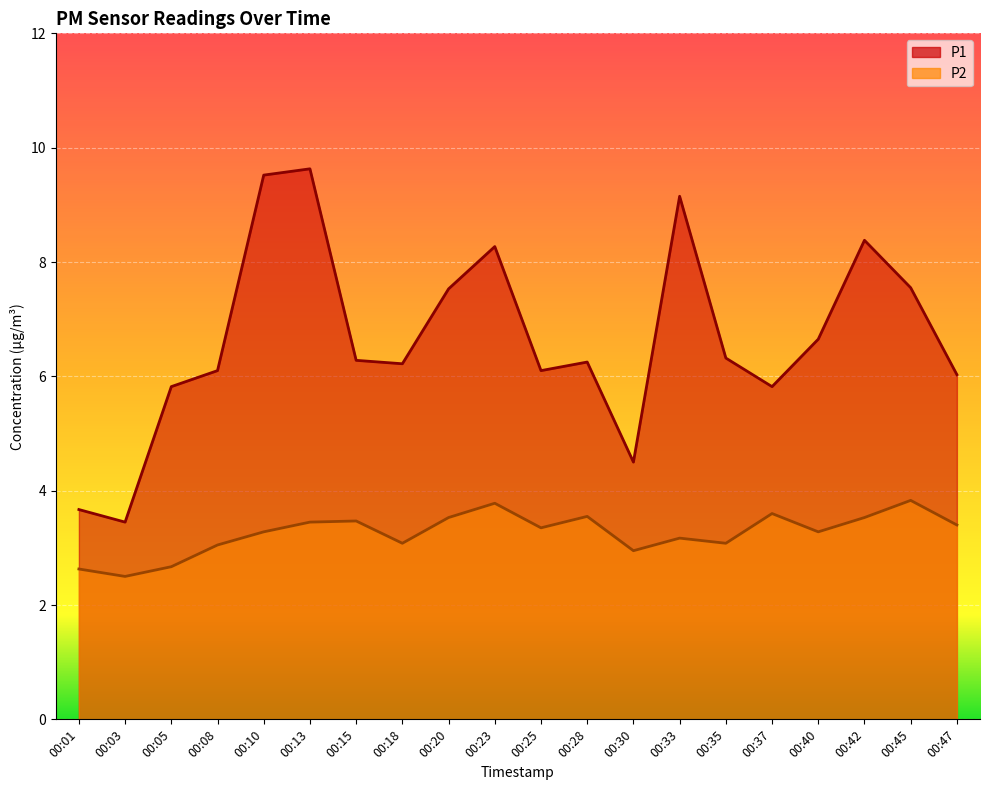

List the labels in order of P1 value, smallest first.

00:03, 00:01, 00:30, 00:05, 00:37, 00:47, 00:08, 00:25, 00:18, 00:28, 00:15, 00:35, 00:40, 00:20, 00:45, 00:23, 00:42, 00:33, 00:10, 00:13